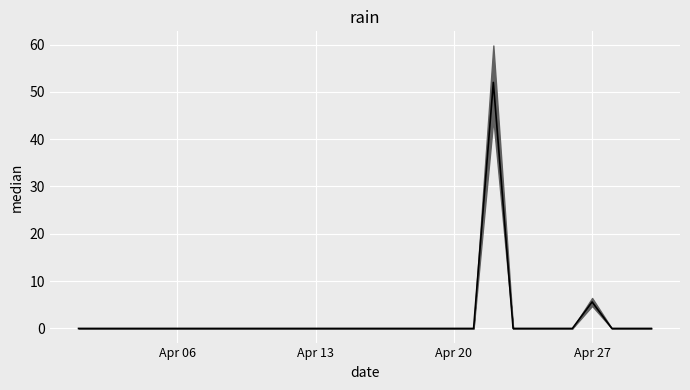

How many lines are shown in the chart?

1